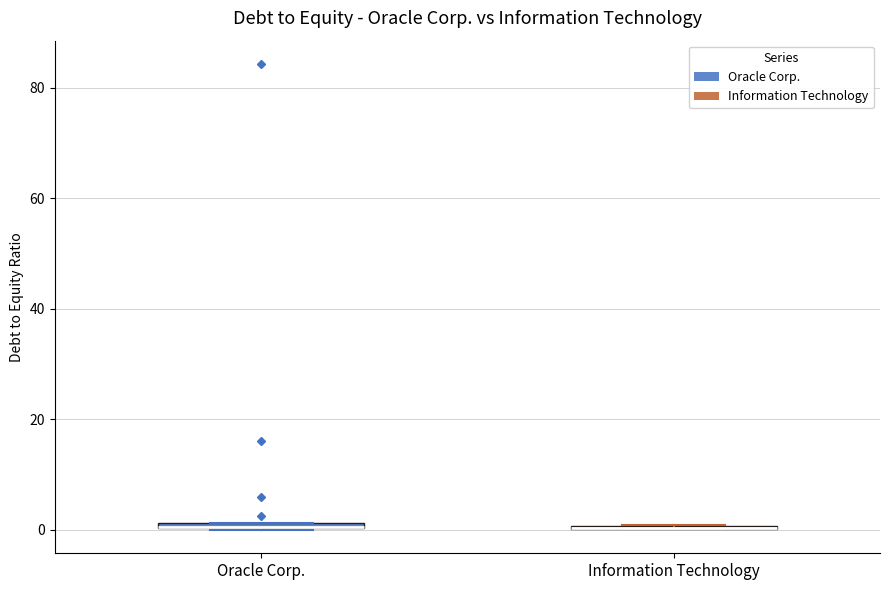

Where is the lower edge of the box for Oracle Corp. on the y-axis? The values are not printed on the chart, so give them approximately, as read against the axis.

0